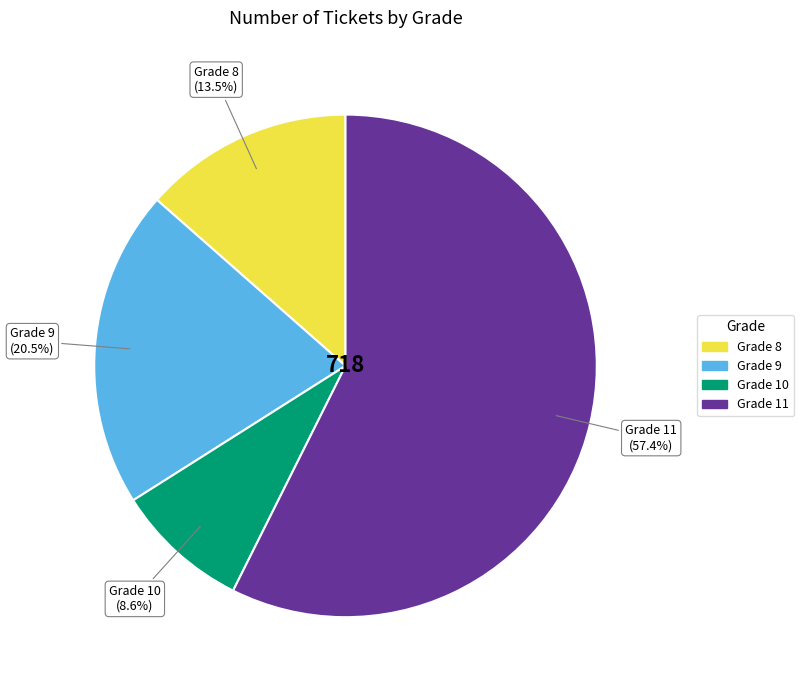

To the nearest percent, what is the difference between the Grade 11 and Grade 8 slice percentages?

44%